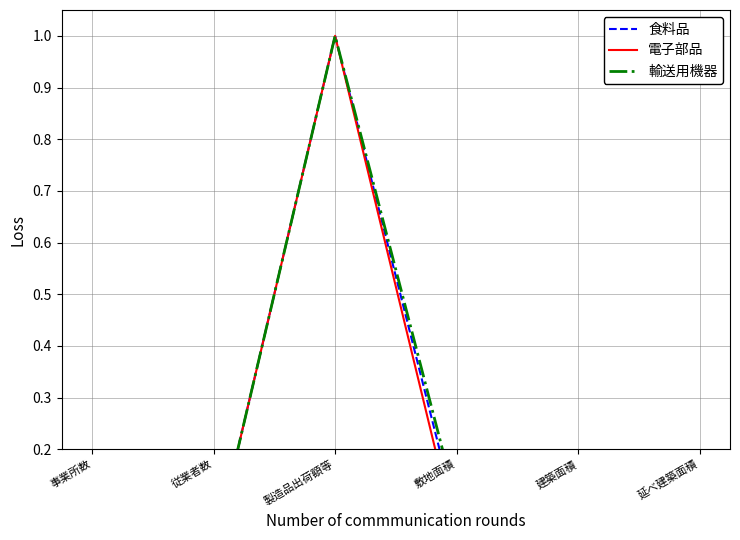

Between 建築面積 and 敷地面積, which is larger?

敷地面積